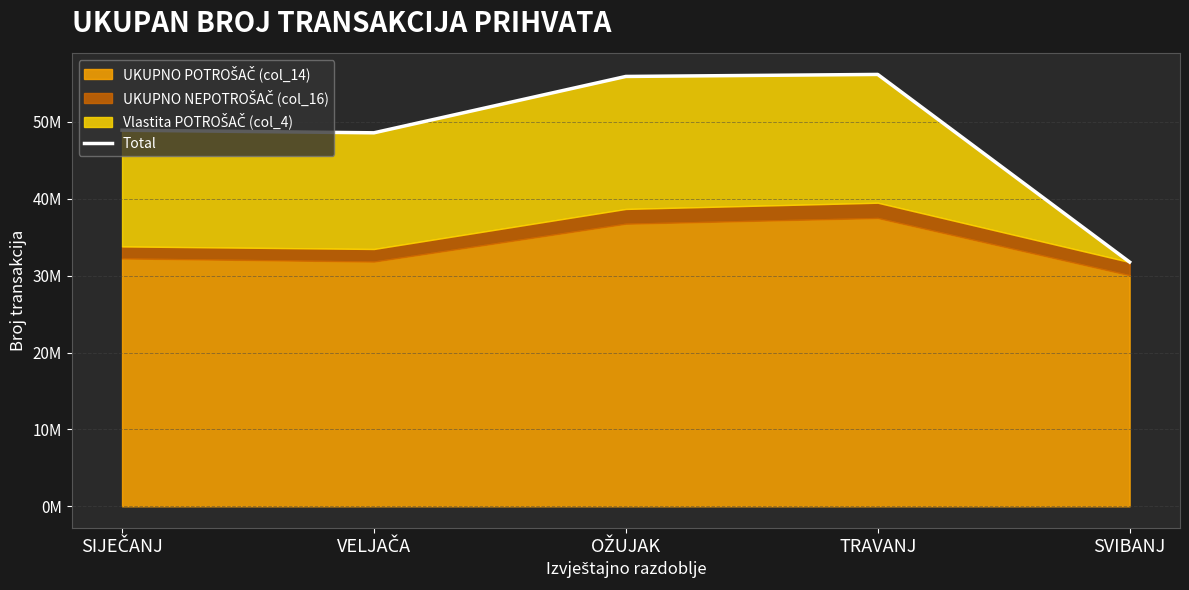

Rank the categories by value from highest to lowest.

TRAVANJ, OŽUJAK, SIJEČANJ, VELJAČA, SVIBANJ